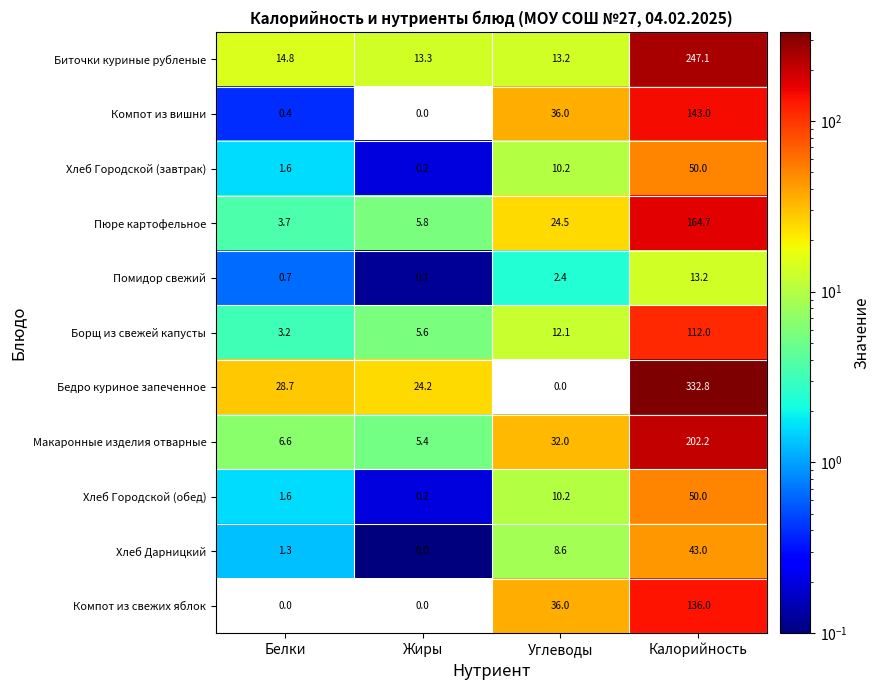

Is the value of Компот из свежих яблок at Калорийность greater than the value of Компот из вишни at Жиры?

Yes